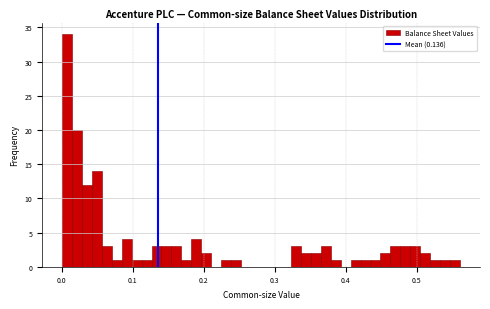

Read against the x-axis, roughly where is the centre of the tallest bar?

0.01